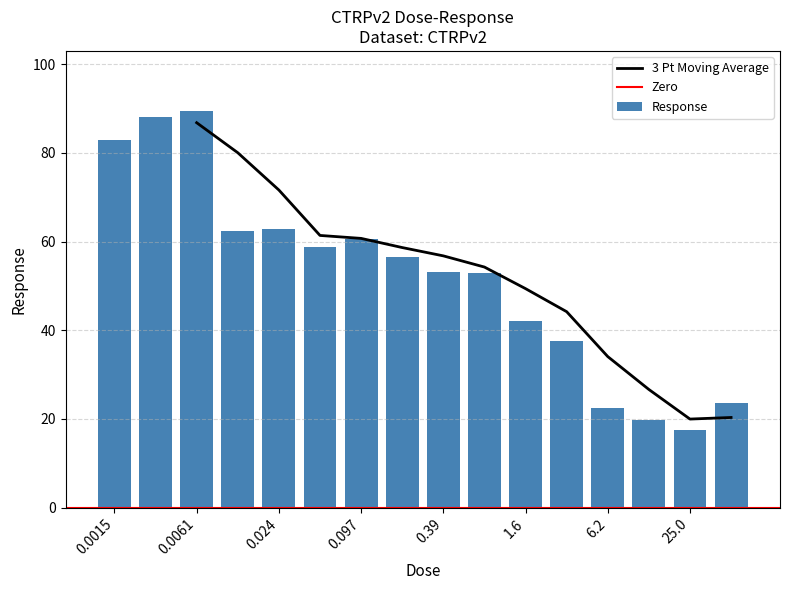

At which label is the value closest to 53?

0.78